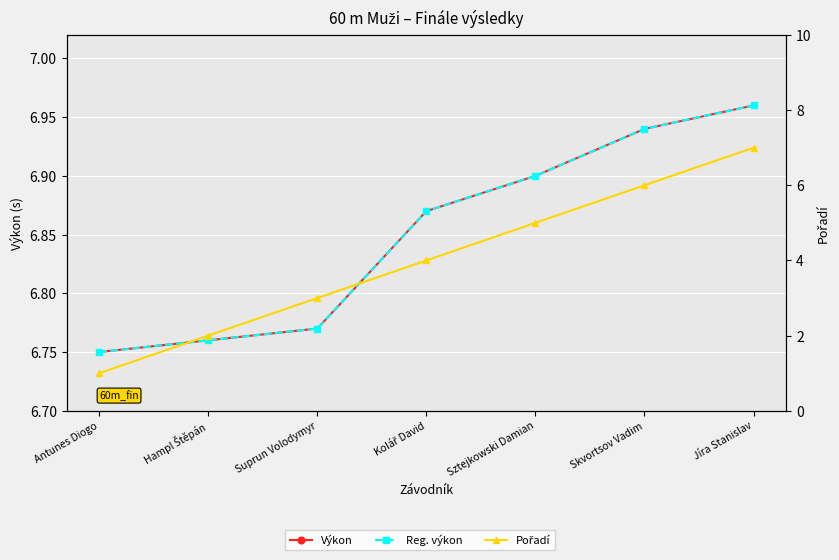

Which series changed the most between Antunes Diogo and Sztejkowski Damian?

Pořadí